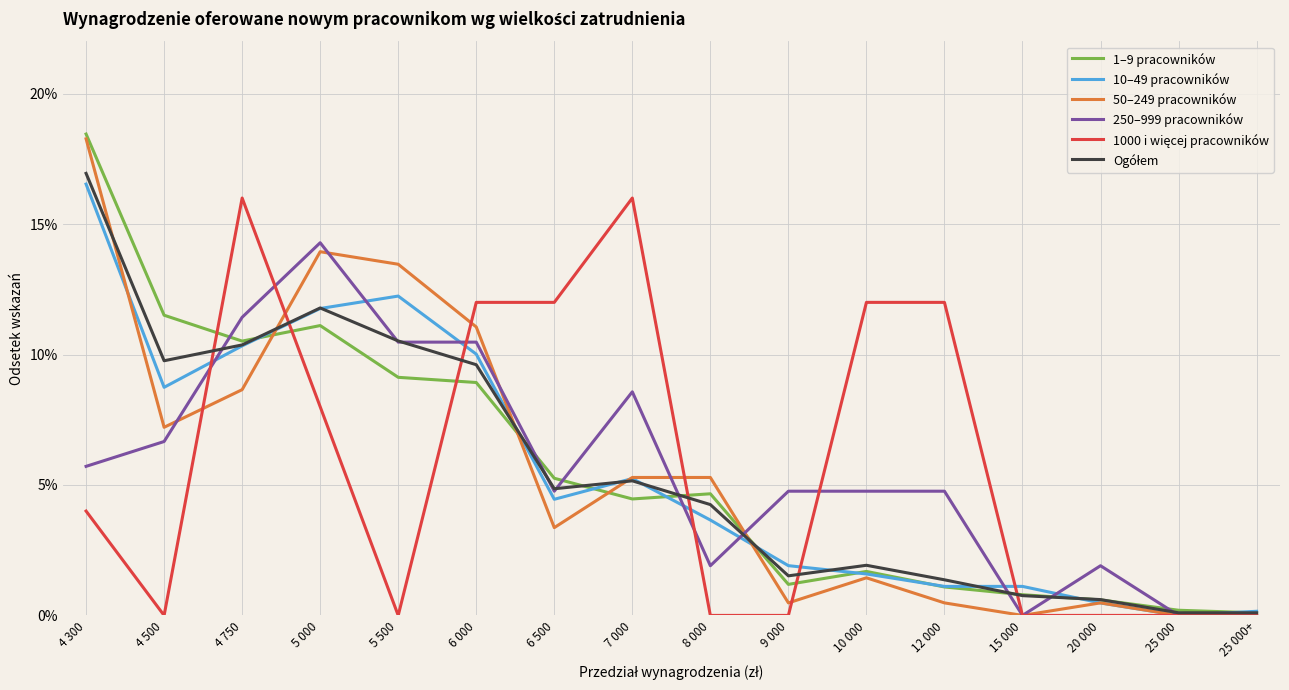

What is the average value of the 250–999 pracowników series?

5.7